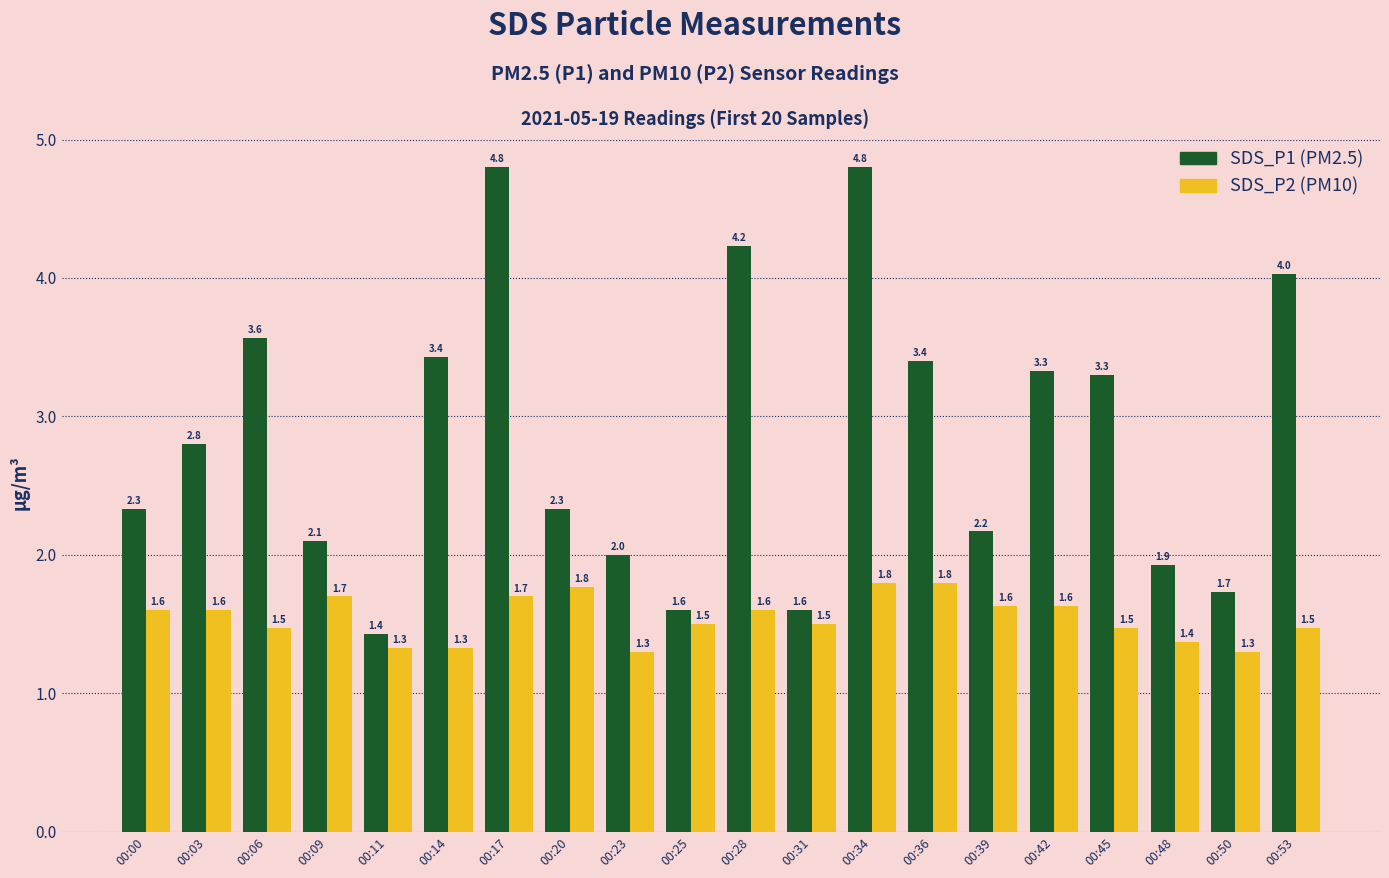

At which category is the sum across all series the highest?

00:34